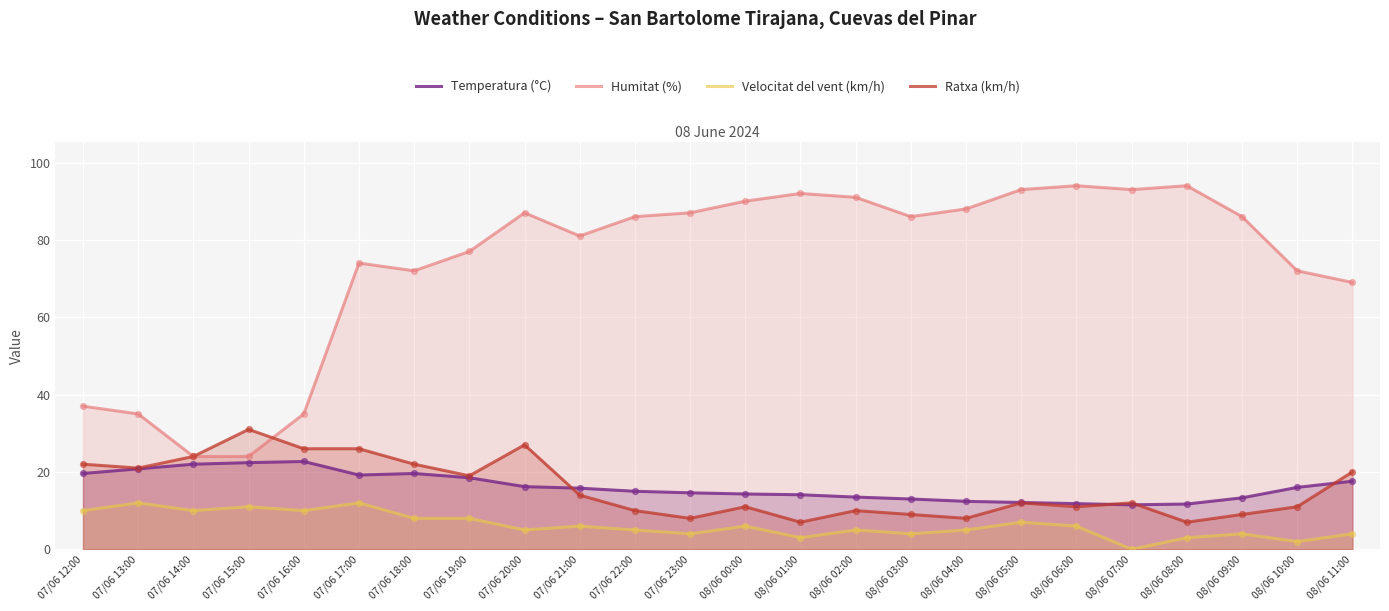

What are all the series names shown in the legend?

Temperatura (°C), Humitat (%), Velocitat del vent (km/h), Ratxa (km/h)